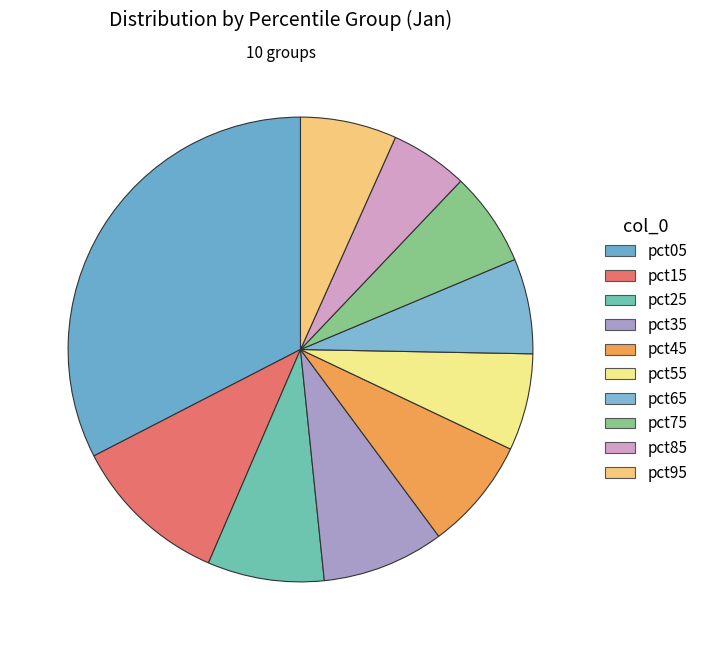

To the nearest percent, what is the combined percentage of pct25 and pct75?

15%